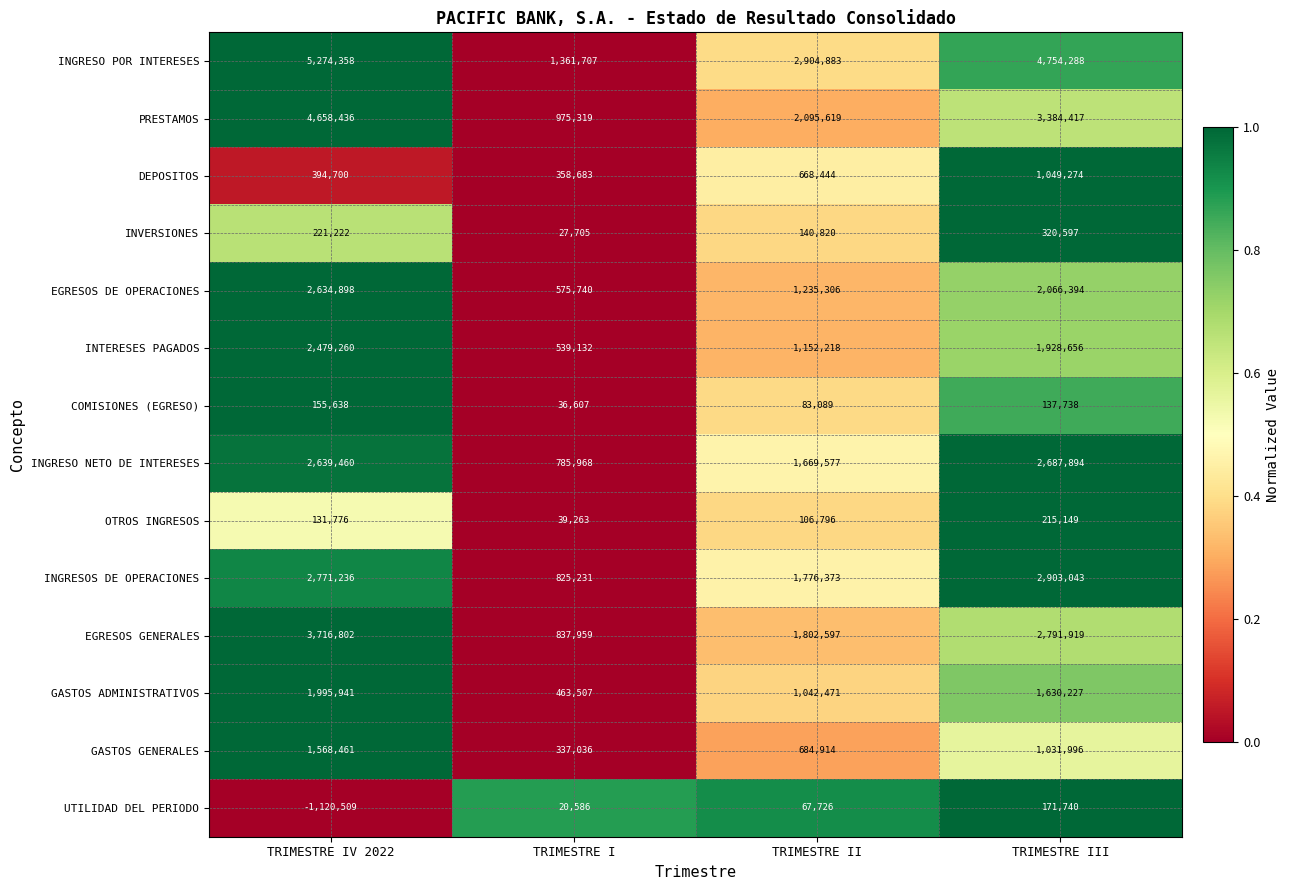

Rank the series by their maximum value, from lowest to highest.

COMISIONES (EGRESO), UTILIDAD DEL PERIODO, OTROS INGRESOS, INVERSIONES, DEPOSITOS, GASTOS GENERALES, GASTOS ADMINISTRATIVOS, INTERESES PAGADOS, EGRESOS DE OPERACIONES, INGRESO NETO DE INTERESES, INGRESOS DE OPERACIONES, EGRESOS GENERALES, PRESTAMOS, INGRESO POR INTERESES